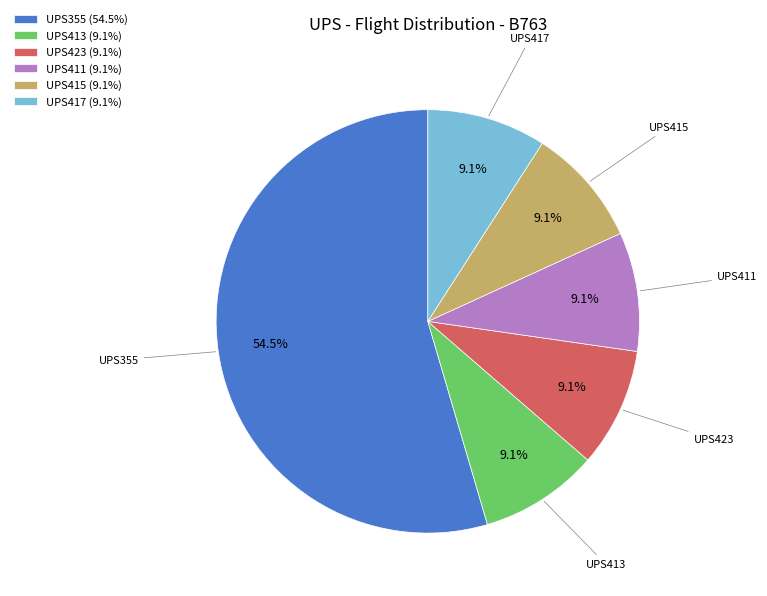

Does UPS355 represent more than half of the total?

Yes